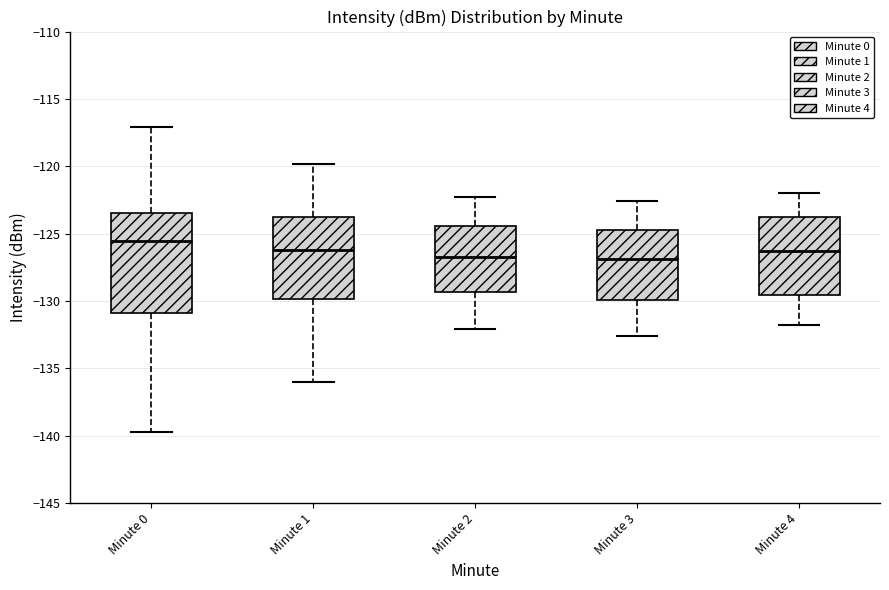

Where does the median line of the box for Minute 1 sit on the y-axis? The values are not printed on the chart, so give them approximately, as read against the axis.

-126.0